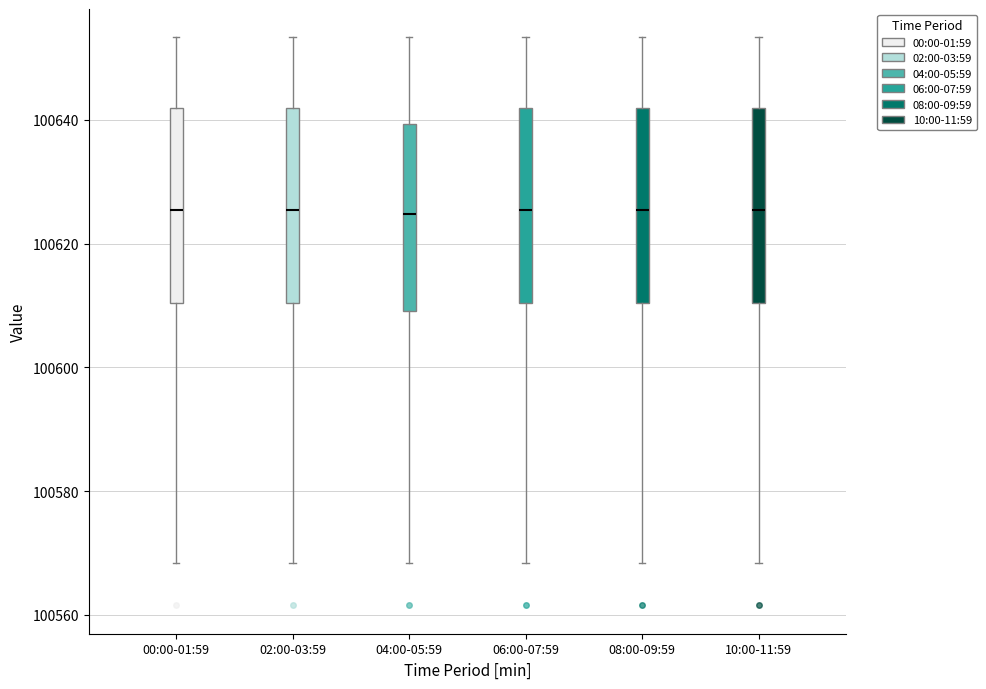

Reading left to right, read every box against the y-axis: the position of its median line, the range the box covers, and the ends of its whiskers. The values are not printed on the chart, so give them approximately, as read against the axis.

00:00-01:59: median 100626, box 100610 to 100642, whiskers 100568 to 100654
02:00-03:59: median 100626, box 100610 to 100642, whiskers 100568 to 100654
04:00-05:59: median 100624, box 100610 to 100640, whiskers 100568 to 100654
06:00-07:59: median 100626, box 100610 to 100642, whiskers 100568 to 100654
08:00-09:59: median 100626, box 100610 to 100642, whiskers 100568 to 100654
10:00-11:59: median 100626, box 100610 to 100642, whiskers 100568 to 100654